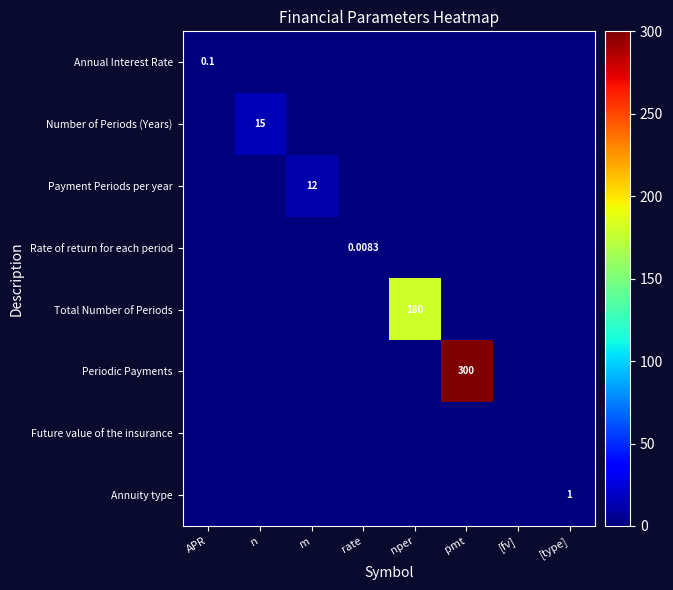

Is it true that Periodic Payments equals -101.2 at APR?

False